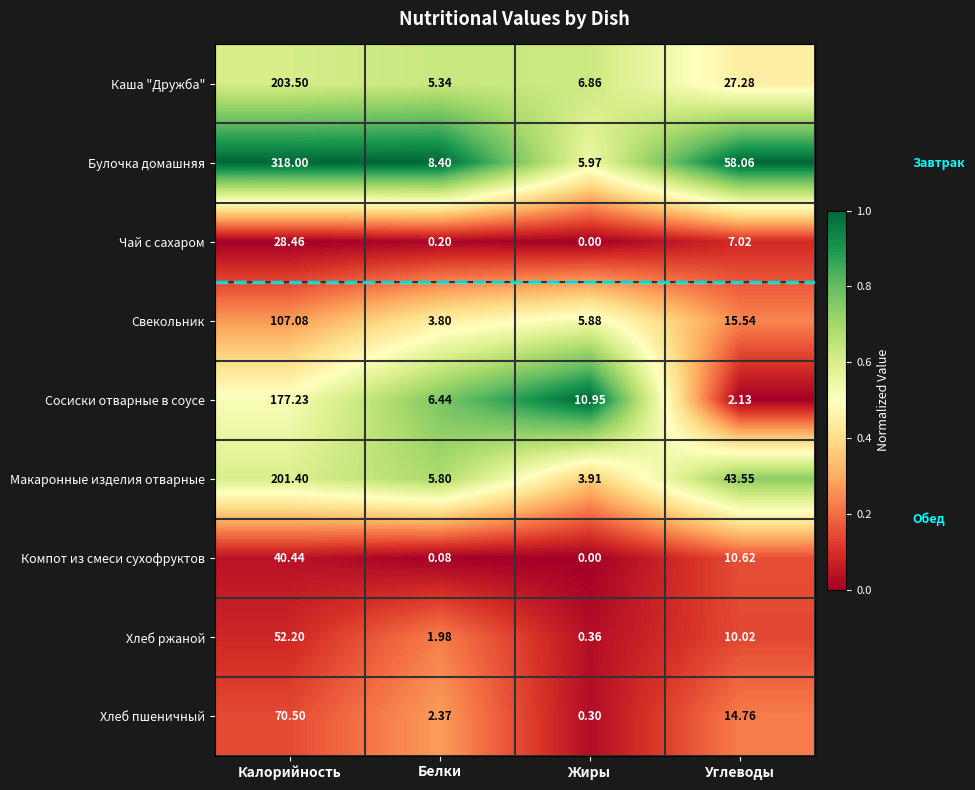

Which series has the widest spread of values?

Булочка домашняя